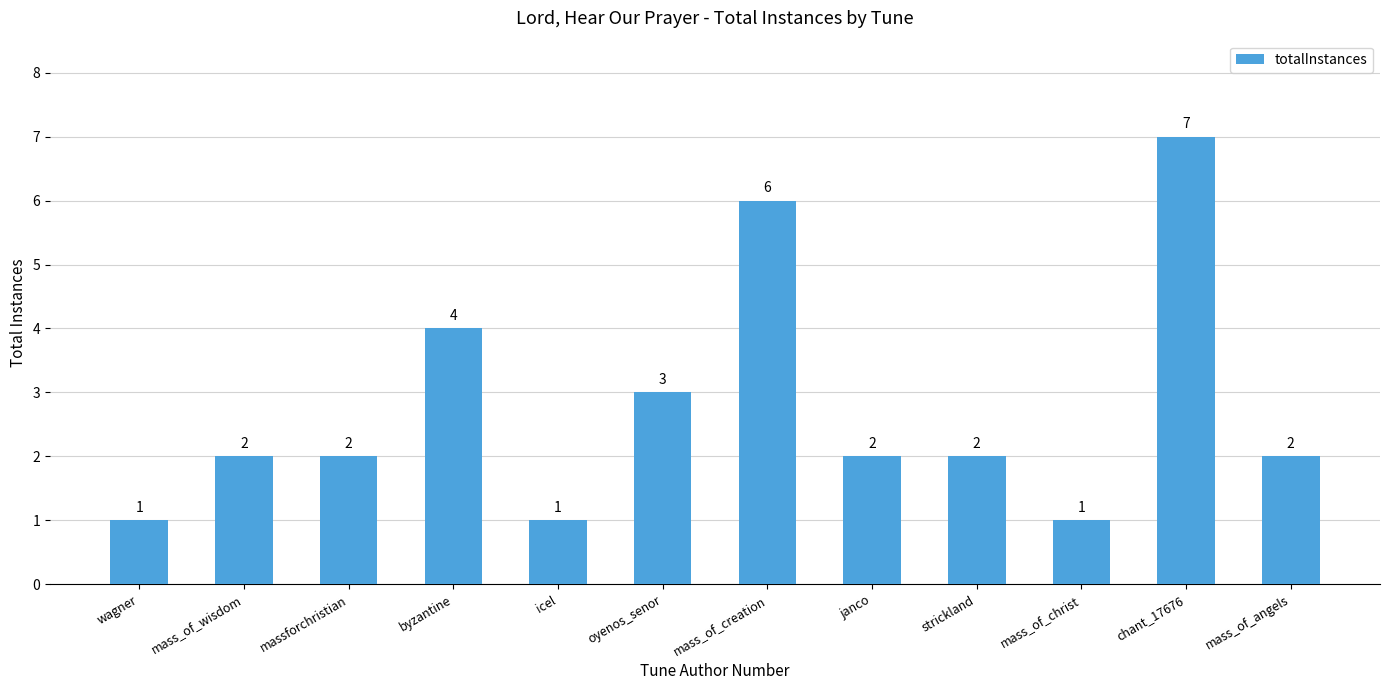

How many values are between 2 and 4?

7